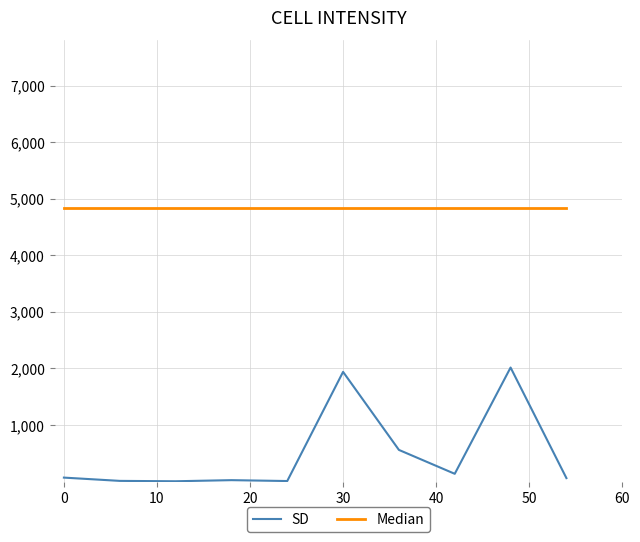

What is the greatest value displayed?

4838.2